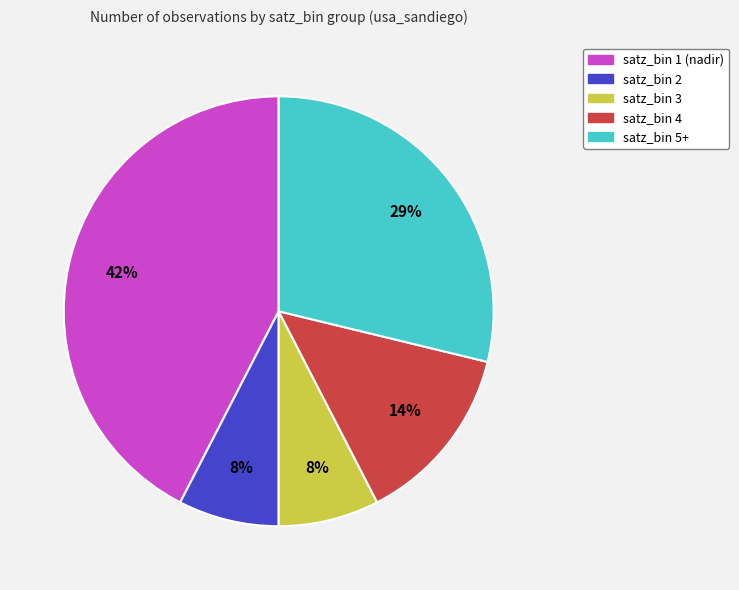

Is there any slice that represents more than half of the pie?

No